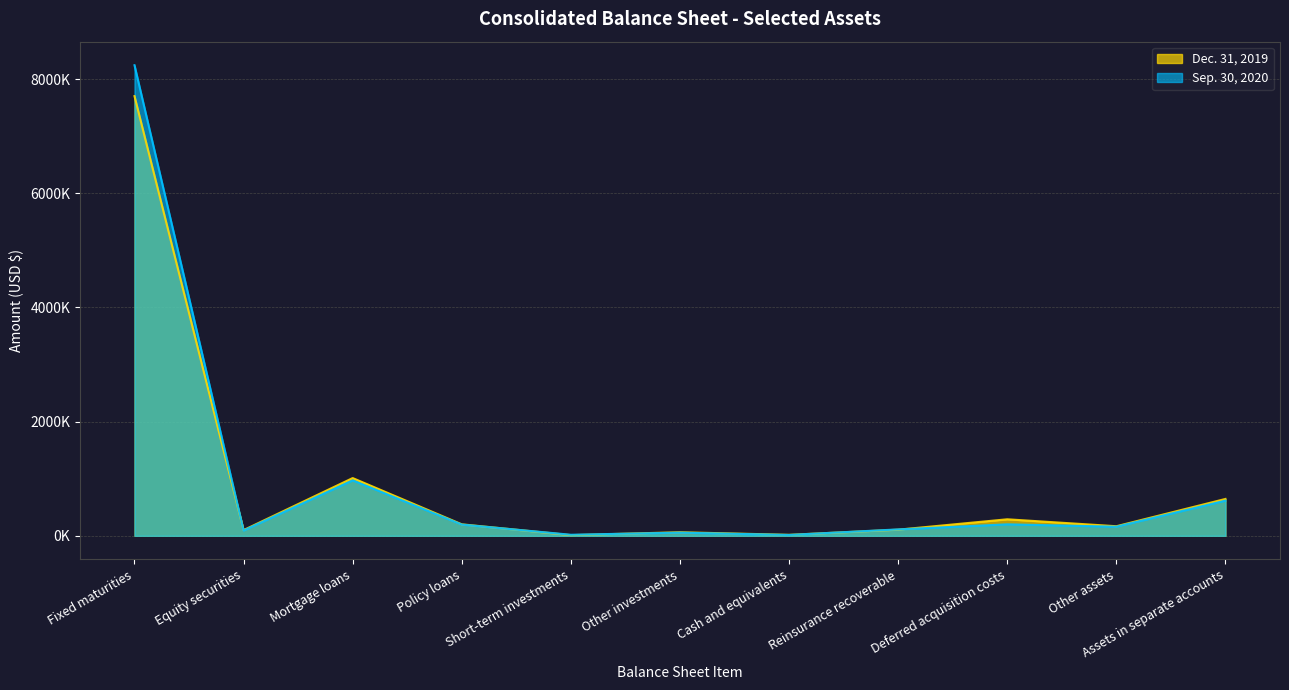

Rank the series by their maximum value, from lowest to highest.

Dec. 31, 2019, Sep. 30, 2020